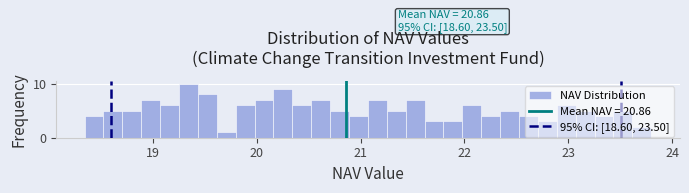

Read against the x-axis, roughly where is the centre of the tallest bar?

19.3